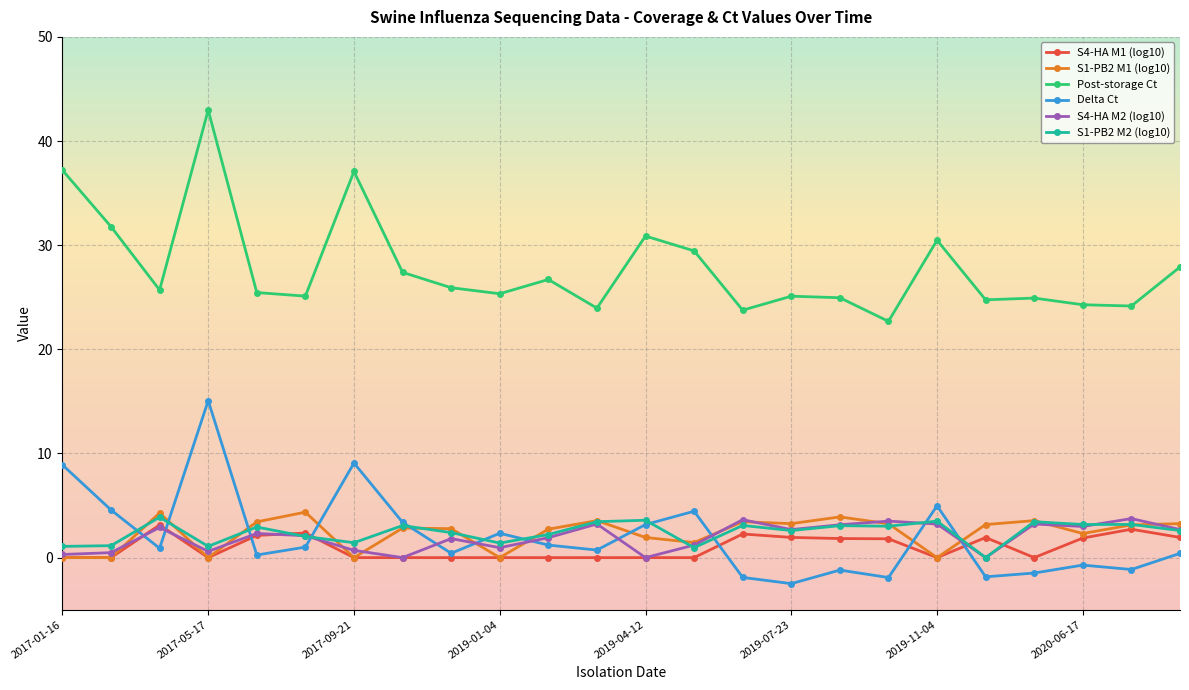

True or false: Post-storage Ct has more than 1 points higher than both neighbors.

True